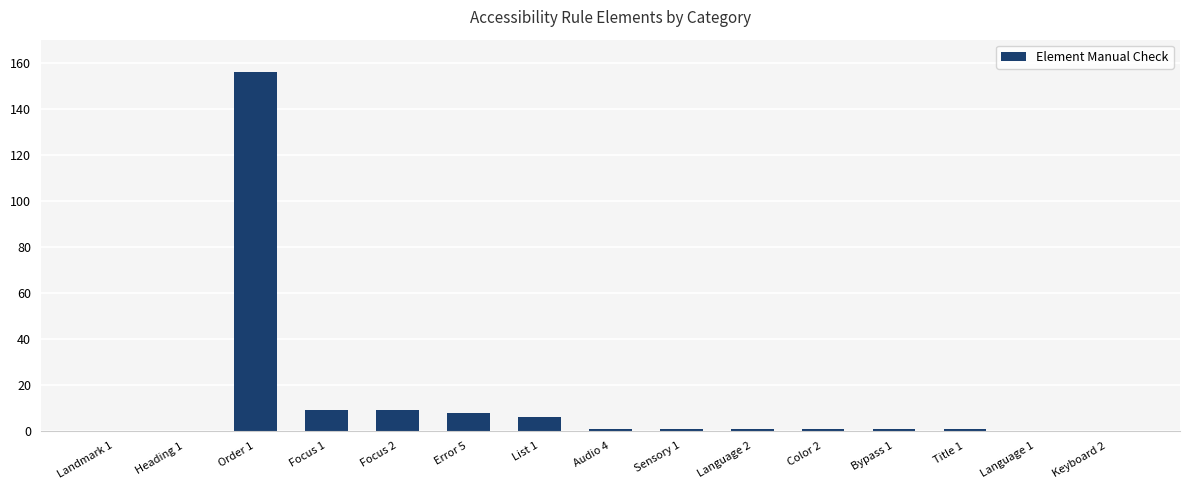

Are the bars horizontal?

No